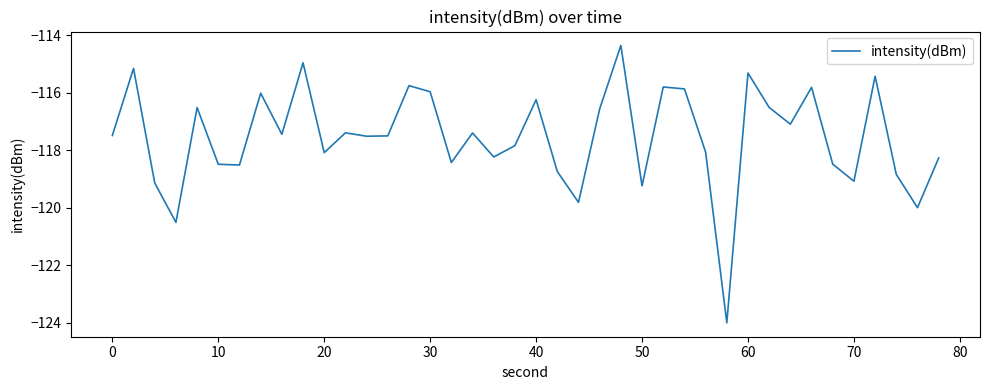

Does the chart have visible grid lines?

No